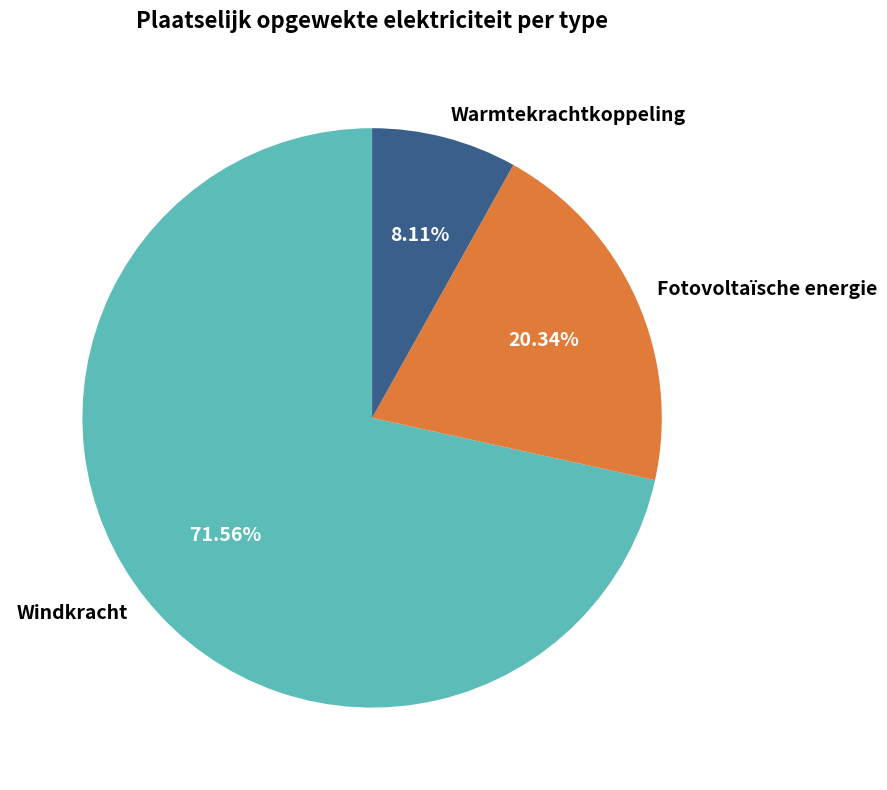

To the nearest percent, what portion does Fotovoltaïsche energie represent?

20%